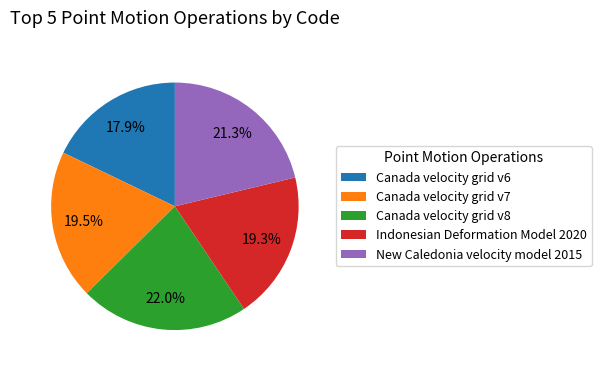

Which slice is the largest?

Canada velocity grid v8